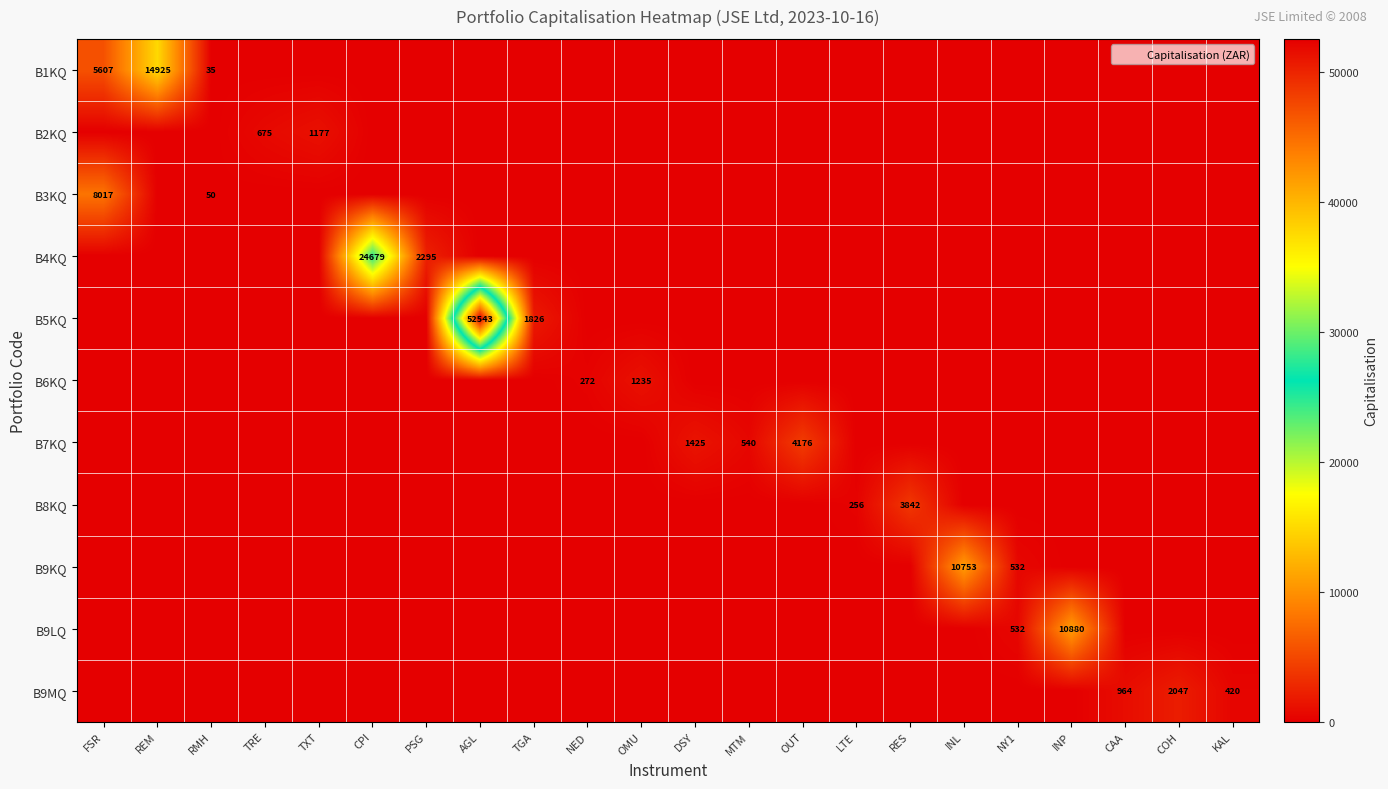

The B9MQ series shows -1420.4 at INL. True or false?

False